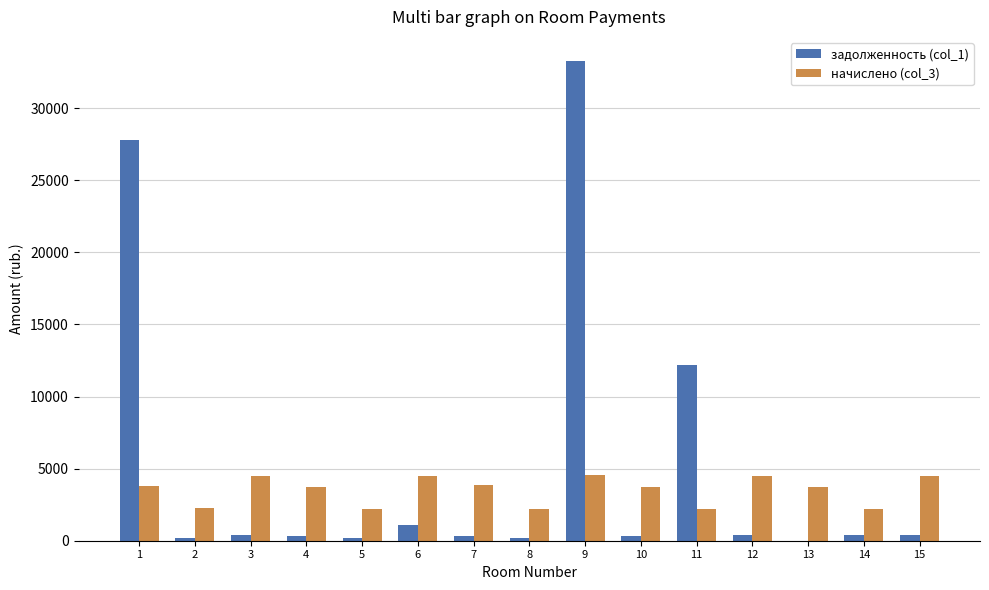

The value of начислено (col_3) at 3 is 7270.7. True or false?

False